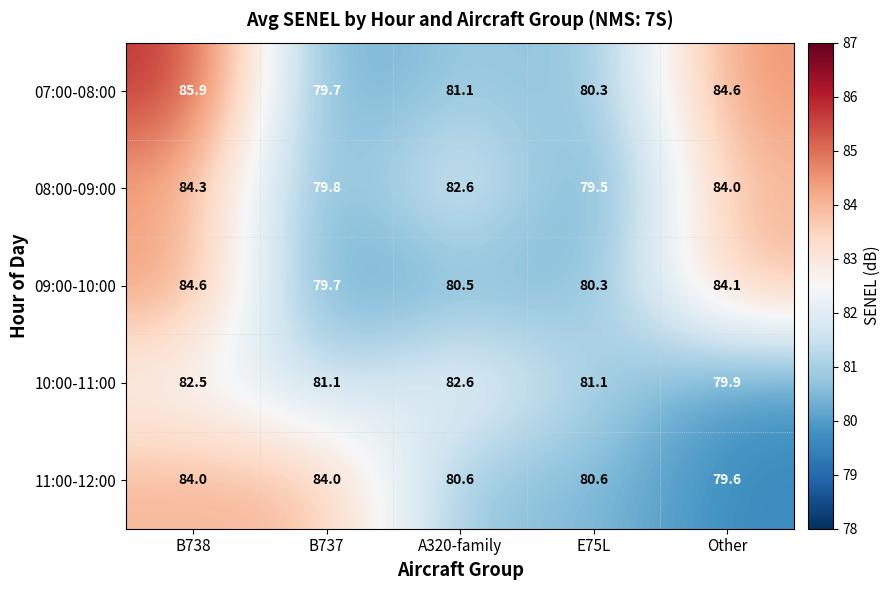

Which series has the largest total across all categories?

07:00-08:00